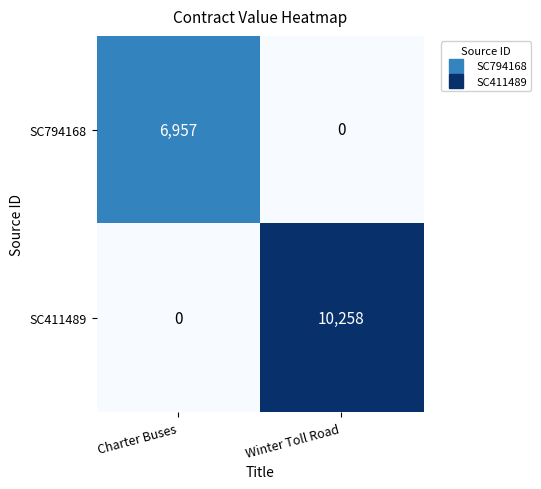

What is the difference between the SC411489 values at Winter Toll Road and Charter Buses?

10258